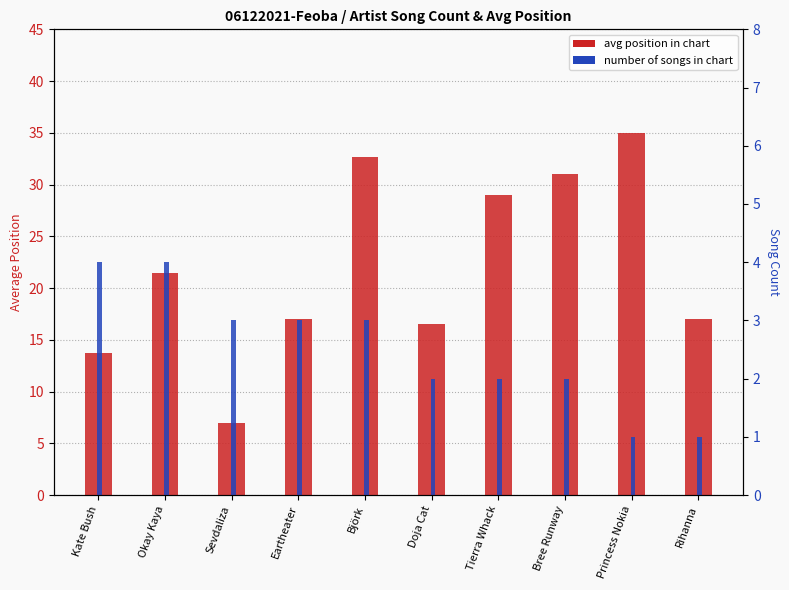

List the series in order of their peak value, highest first.

avg position, song count